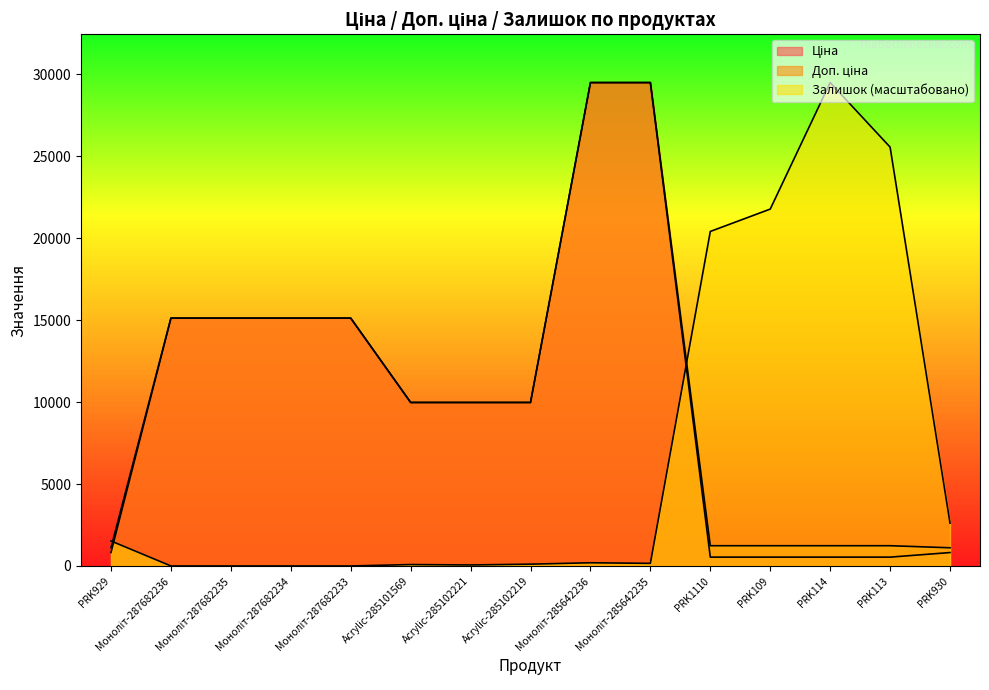

Is the value of Залишок at Моноліт-285642235 greater than the value of Доп. ціна at Моноліт-287682236?

No